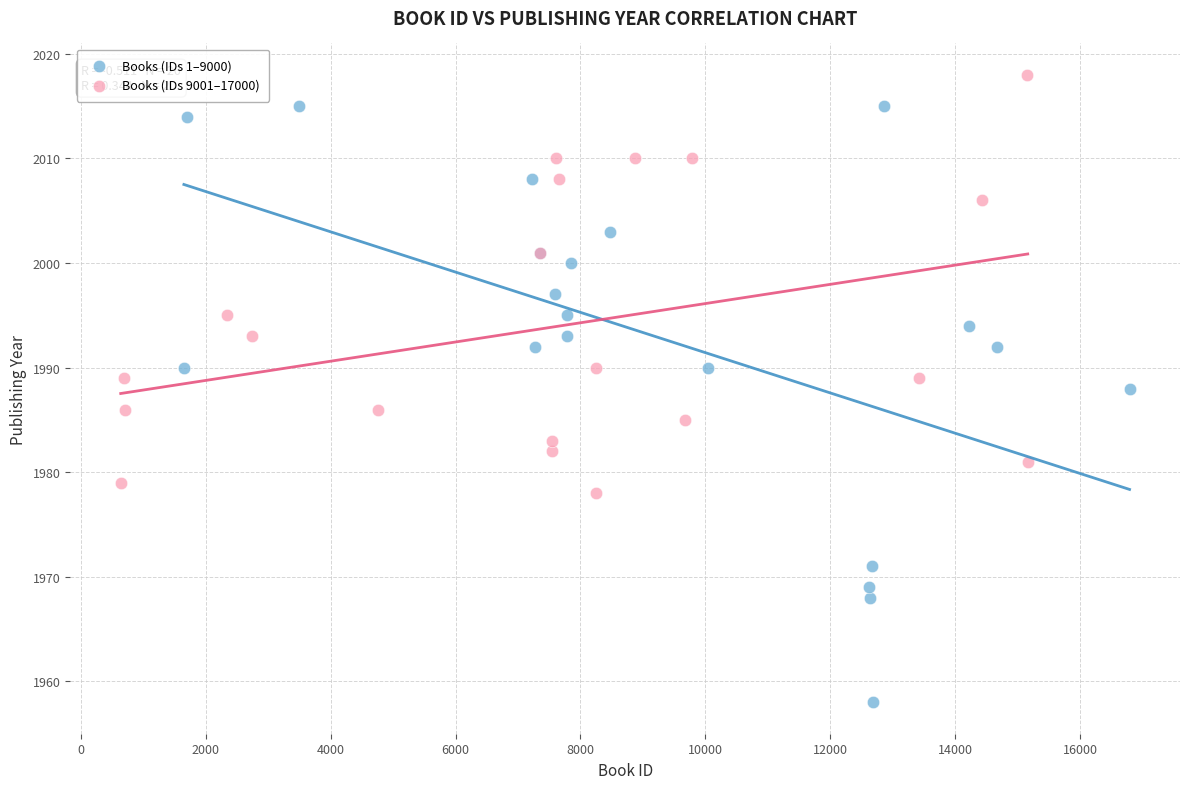

Which series has the widest spread of Y values?

Books (IDs 1–9000)